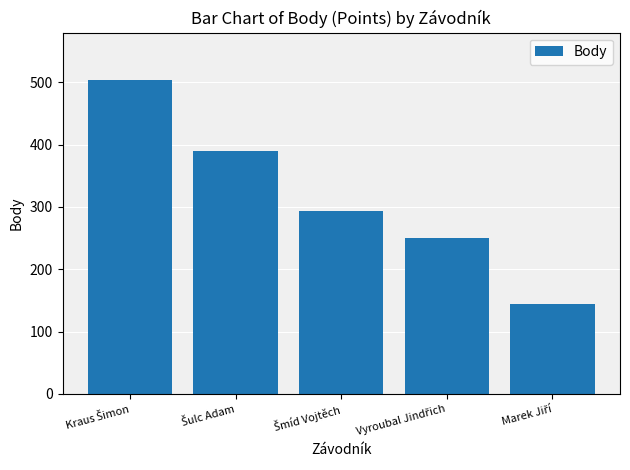

What is the smallest value displayed?

145